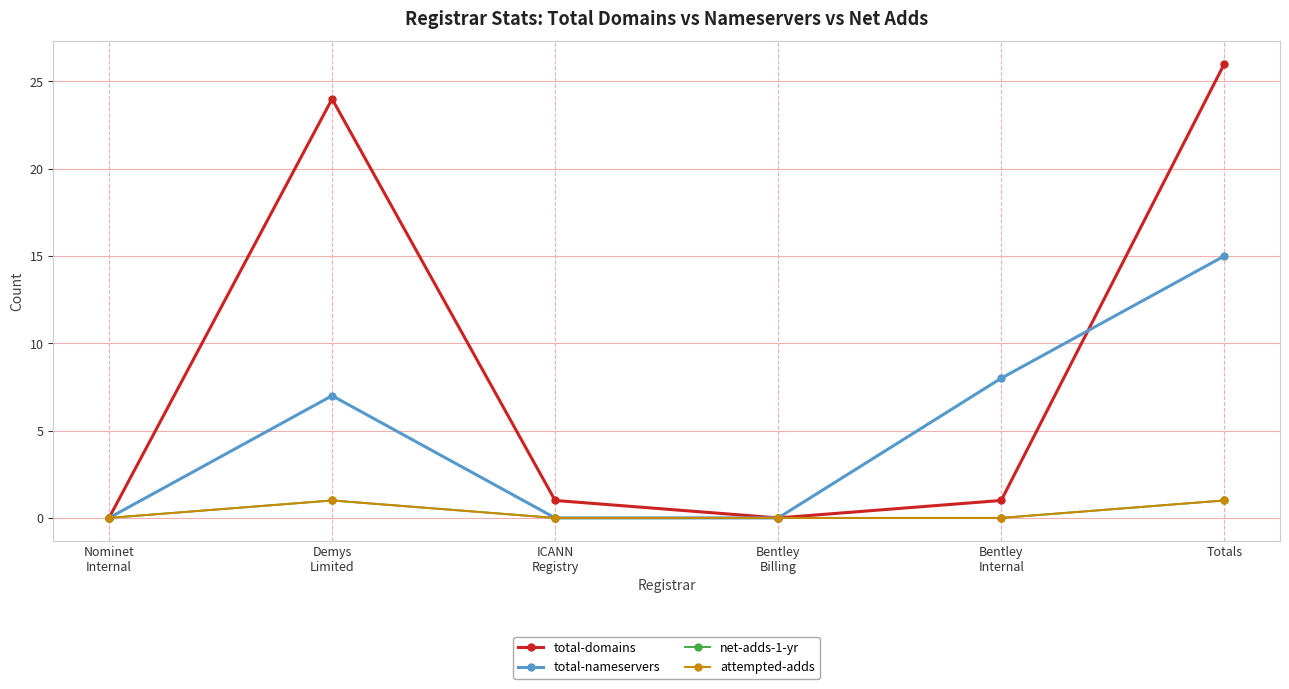

At which category does the chart reach its minimum across all series?

Nominet
Internal